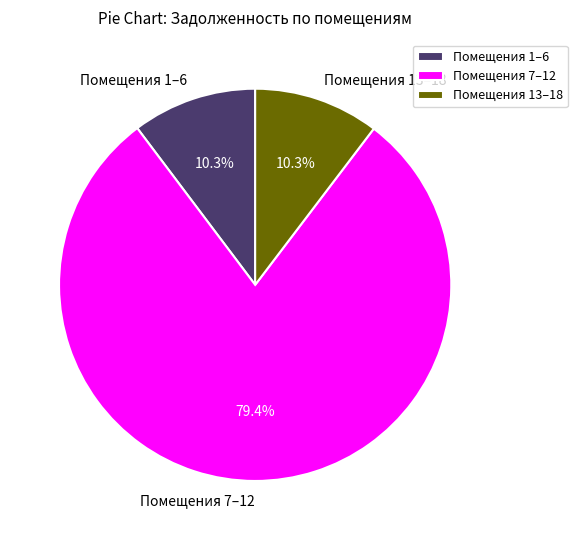

How much of the chart is everything except Помещения 1–6?

89.7%